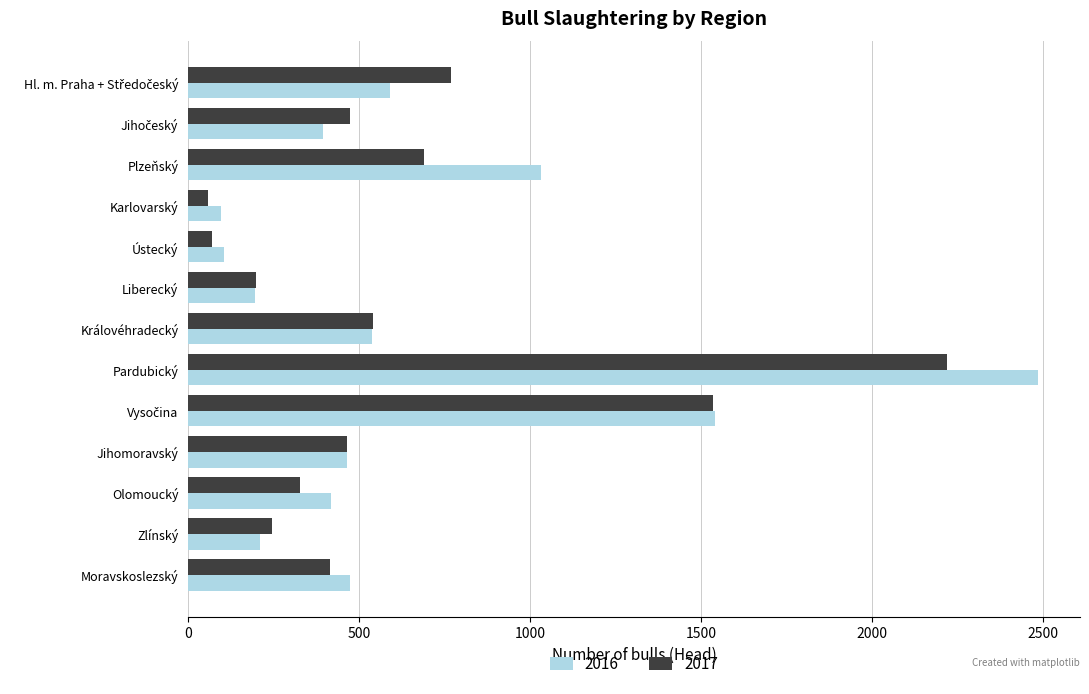

What is the maximum value shown in the chart?

2483